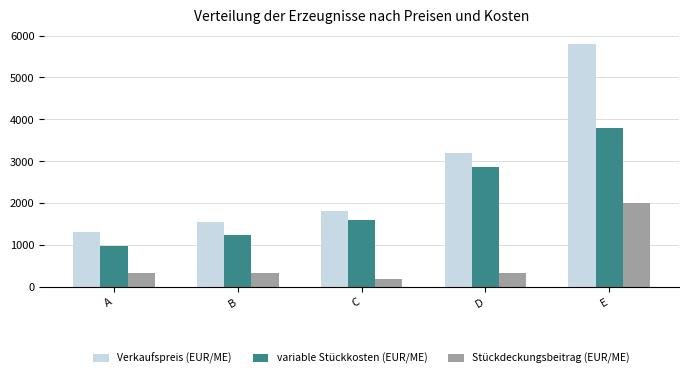

The Stückdeckungsbeitrag (EUR/ME) series shows 572 at D. True or false?

False